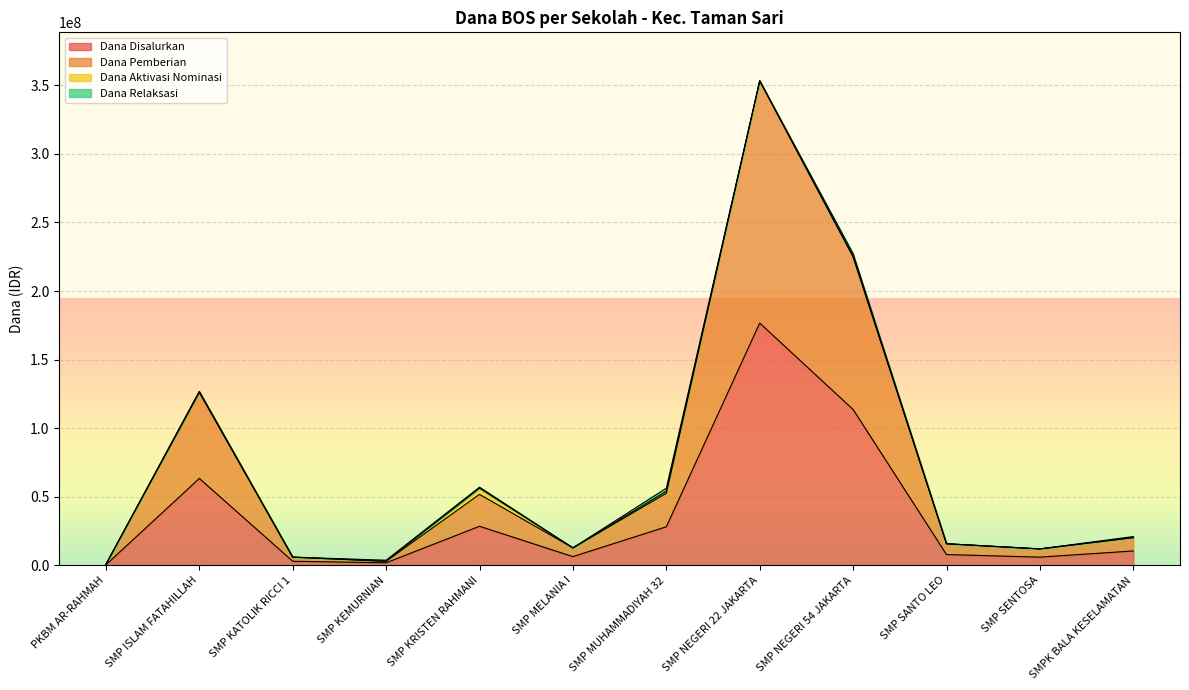

What is the value of the Dana Pemberian point at the 12th from the left?

20250000